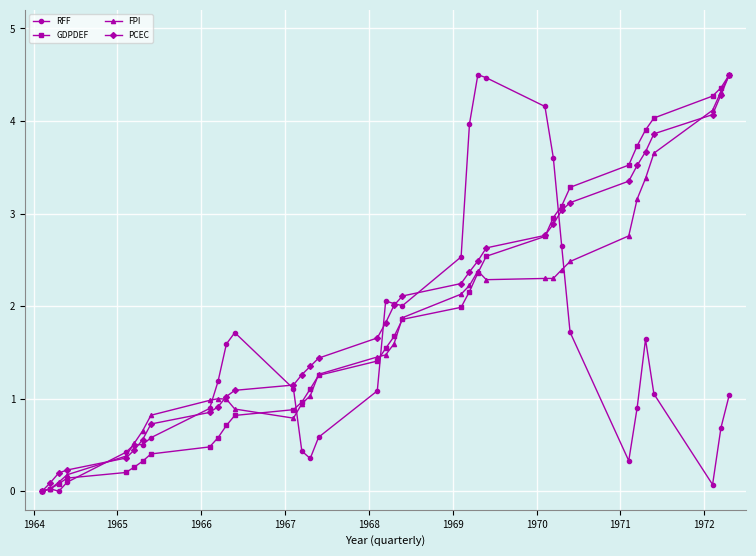

What is the value of the FPI point at the 30th from the left?

3.2